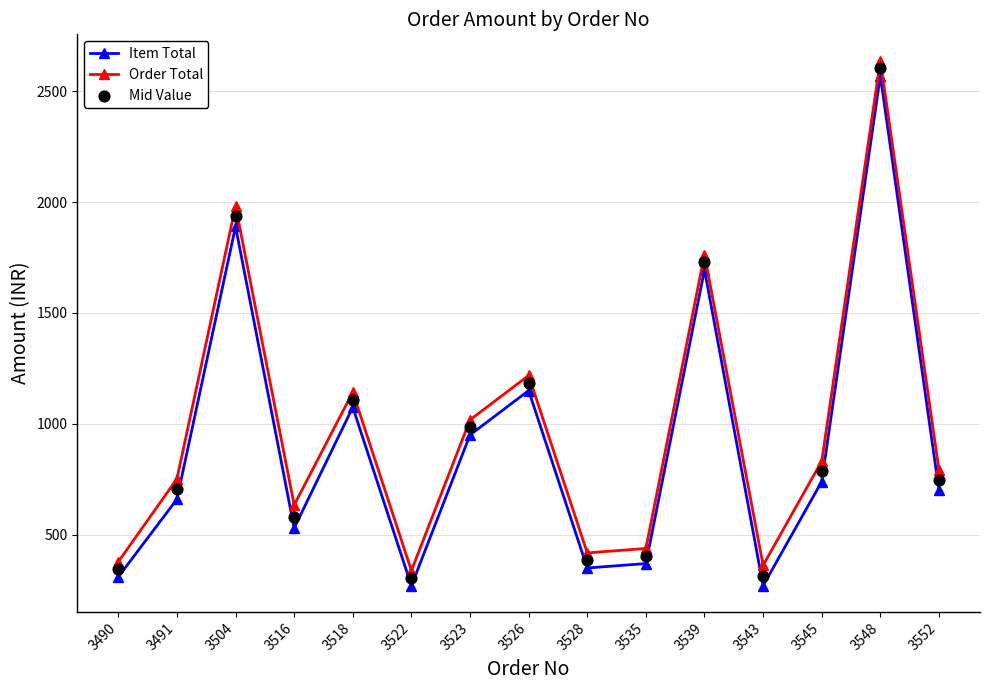

At which category is the sum across all series the highest?

3548